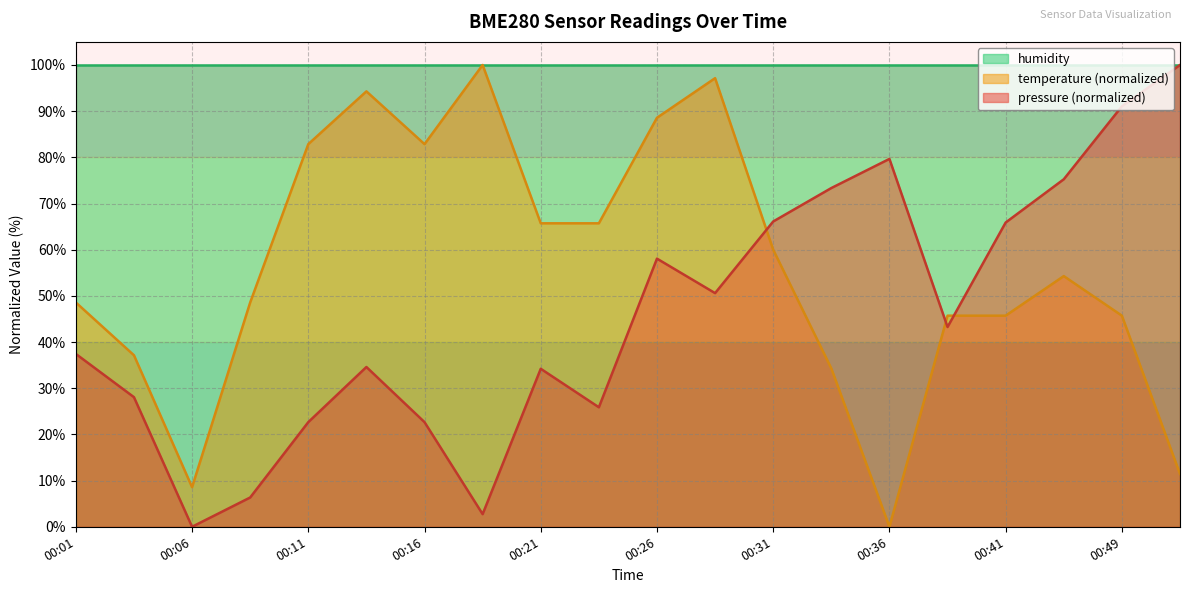

What are all the series names shown in the legend?

humidity, temperature (normalized), pressure (normalized)